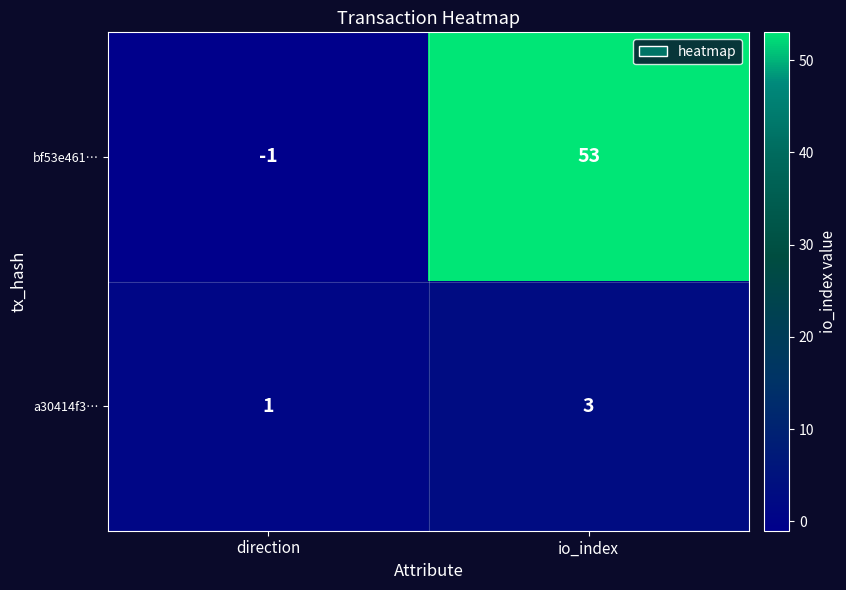

The bf53e461… series shows 53 at io_index. True or false?

True